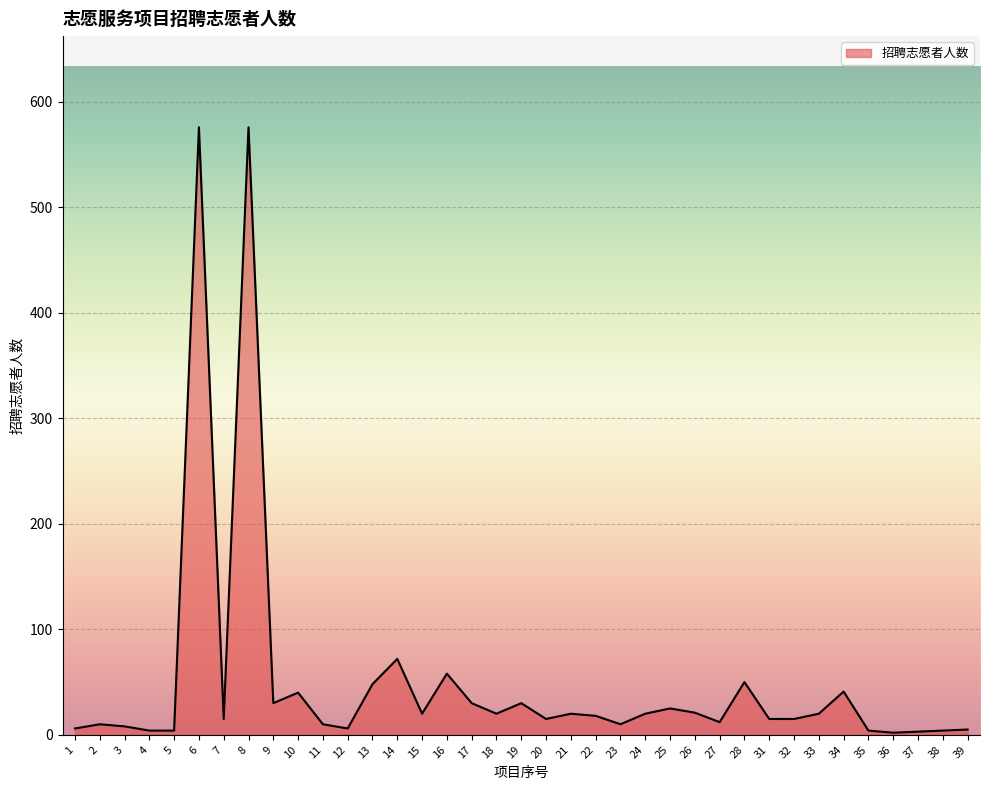

The value at 21 is 20. True or false?

True